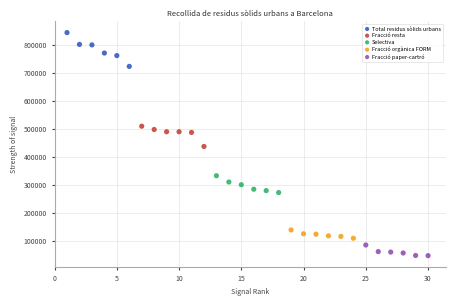

Which series contains the highest Y value?

Total residus sòlids urbans